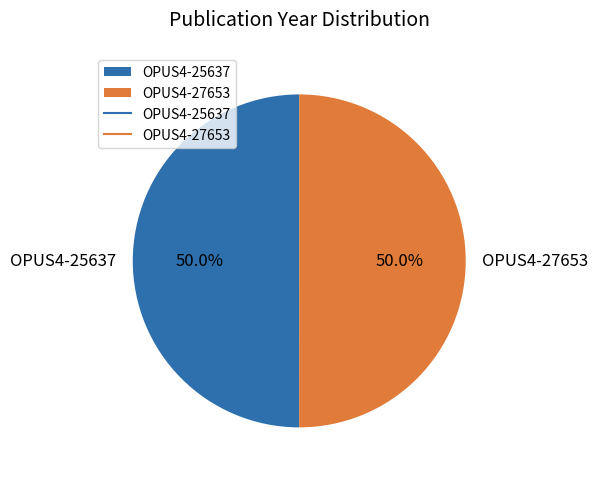

What is the ratio of the value at OPUS4-27653 to the value at OPUS4-25637?

1.0